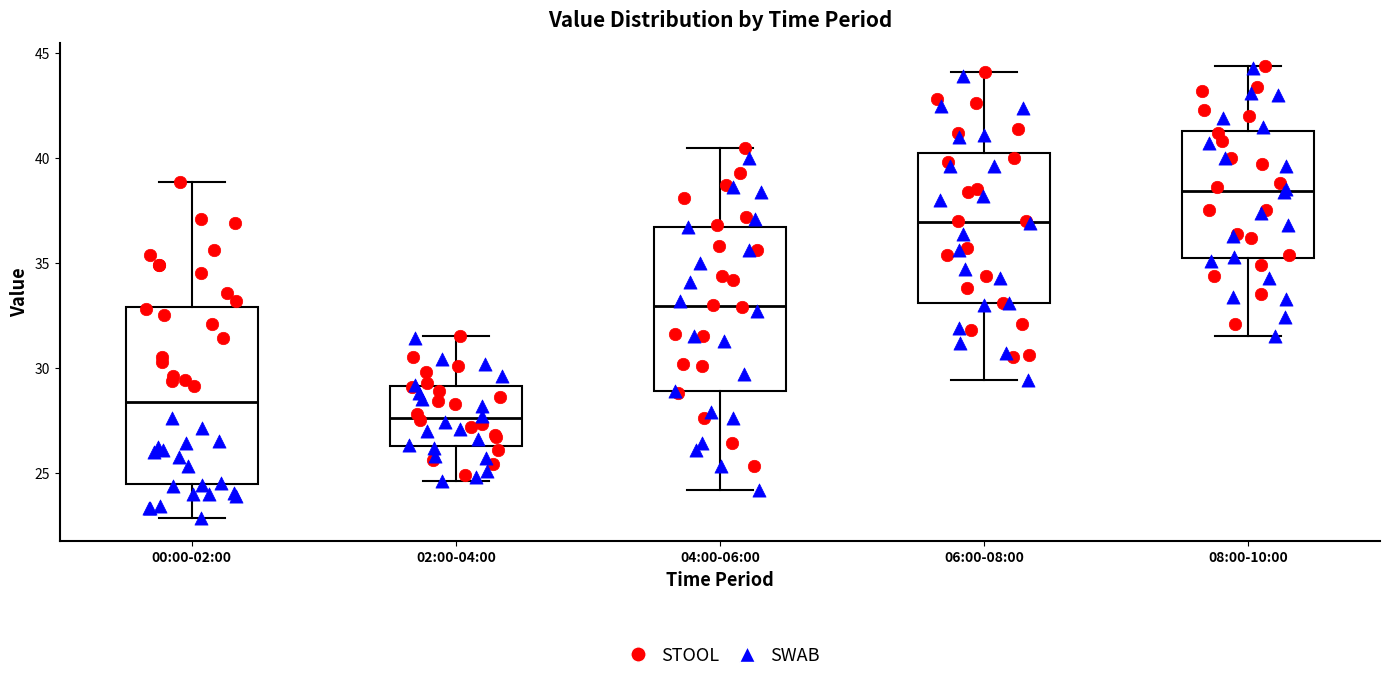

Reading left to right, read every box against the y-axis: the position of its median line, the range the box covers, and the ends of its whiskers. The values are not printed on the chart, so give them approximately, as read against the axis.

00:00-02:00: median 28.5, box 24.5 to 33.0, whiskers 23.0 to 39.0
02:00-04:00: median 27.5, box 26.5 to 29.0, whiskers 24.5 to 31.5
04:00-06:00: median 33.0, box 29.0 to 36.5, whiskers 24.0 to 40.5
06:00-08:00: median 37.0, box 33.0 to 40.5, whiskers 29.5 to 44.0
08:00-10:00: median 38.5, box 35.5 to 41.5, whiskers 31.5 to 44.5